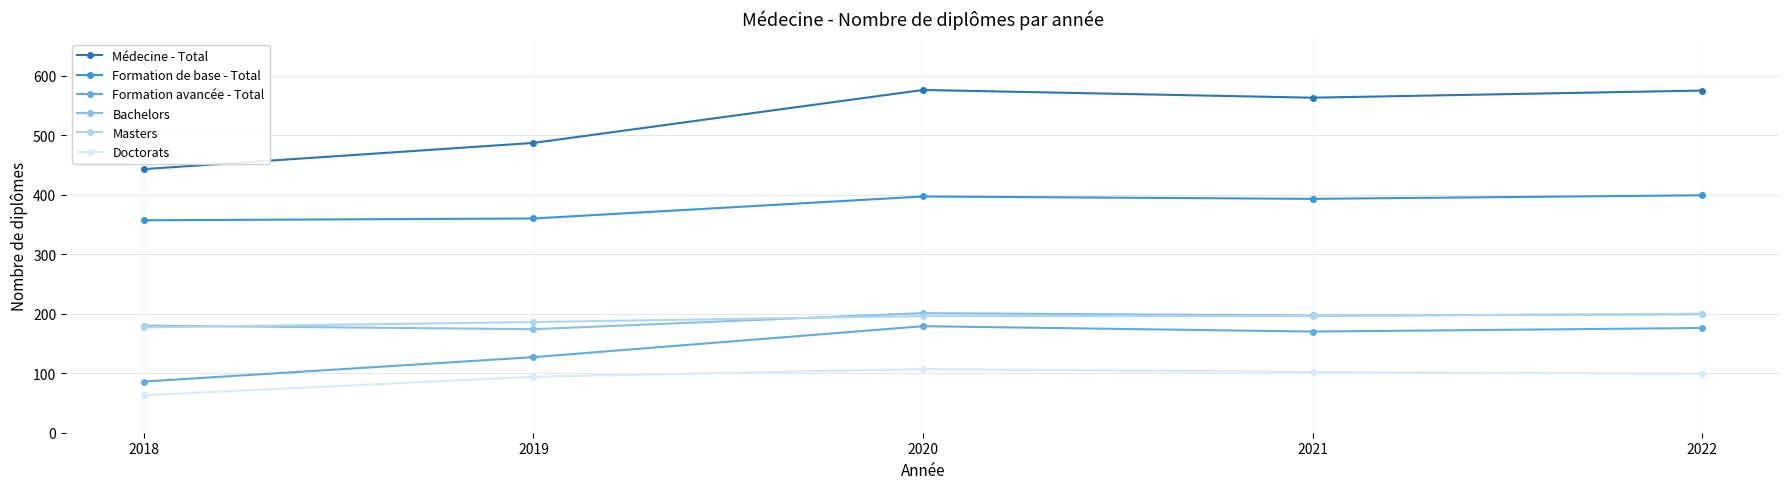

What is the lowest value of the Masters series?

177